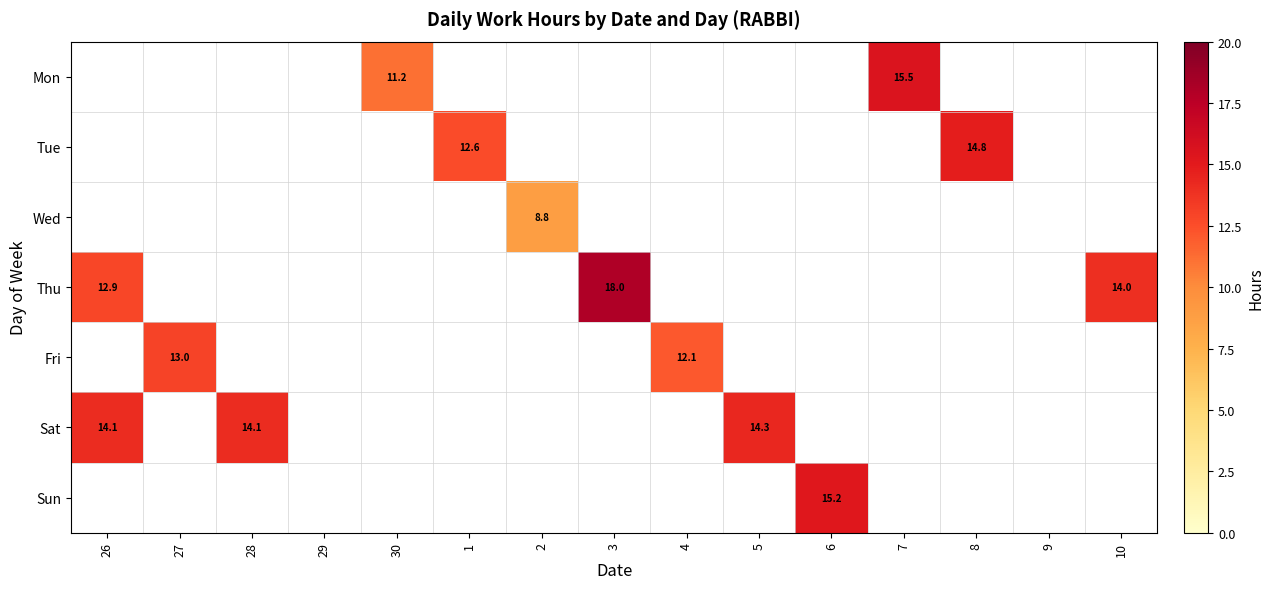

Which has a higher value, 26 or 28?

28